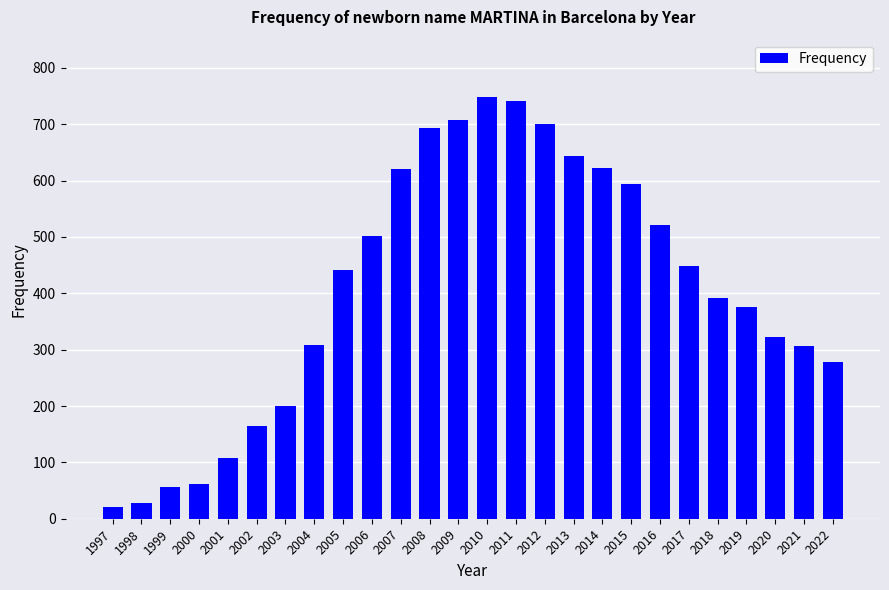

Read the value at 2010.

749